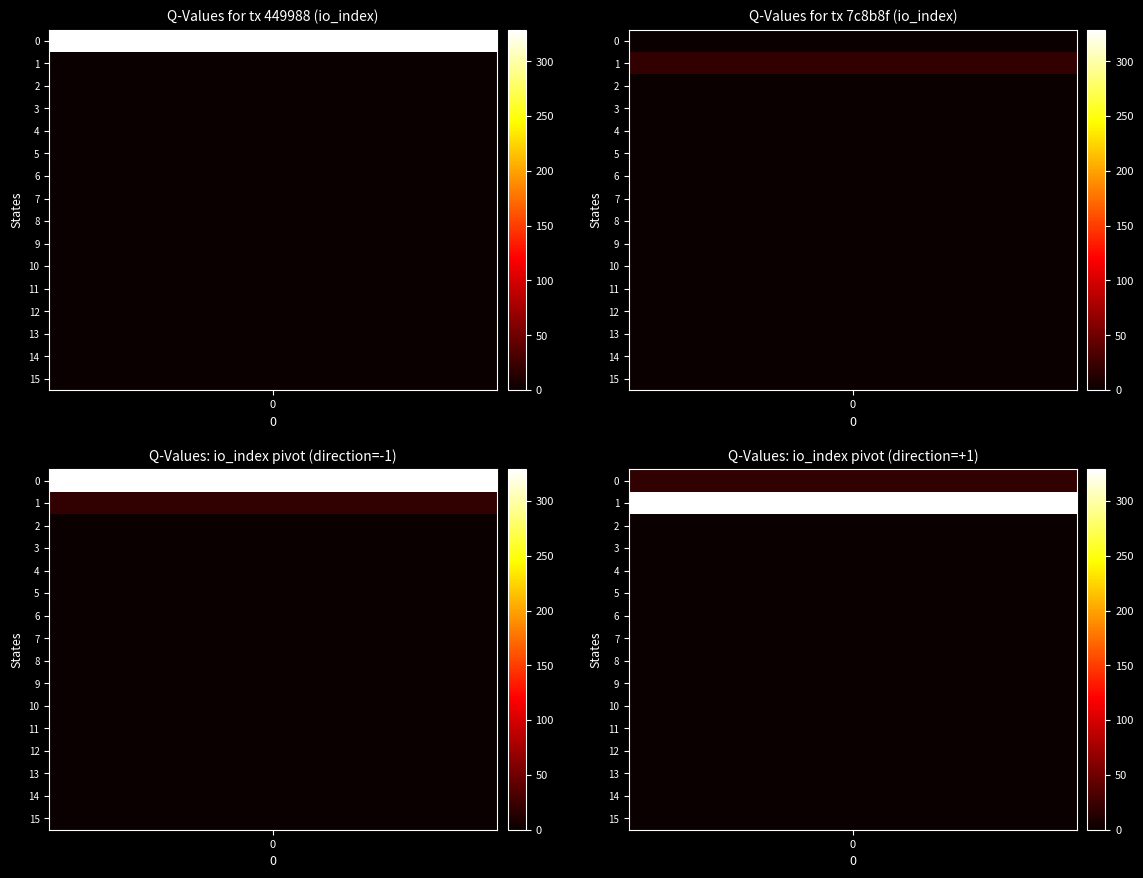

Is the value of 7c8b8f3b543eca30fc7aa791dc8435498b3ea96 at io_index greater than the value of 449988f144fa9aa1add79d394fdf1f0cb6bf1c8 at io_index?

No